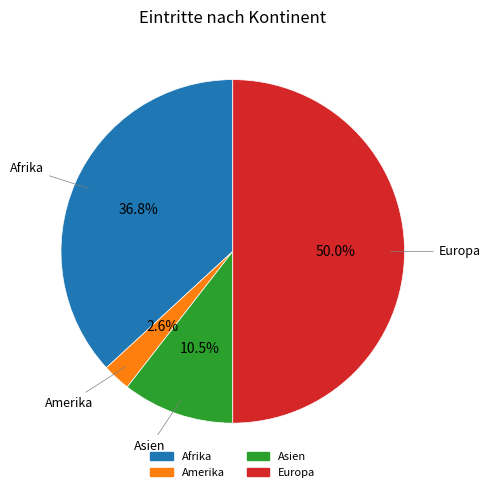

What is the largest slice in the pie chart?

Europa